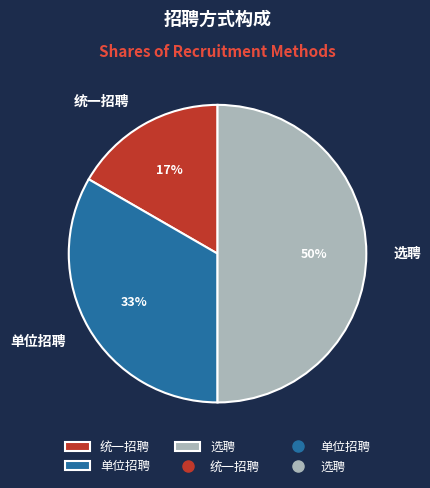

Does 统一招聘 represent more than half of the total?

No